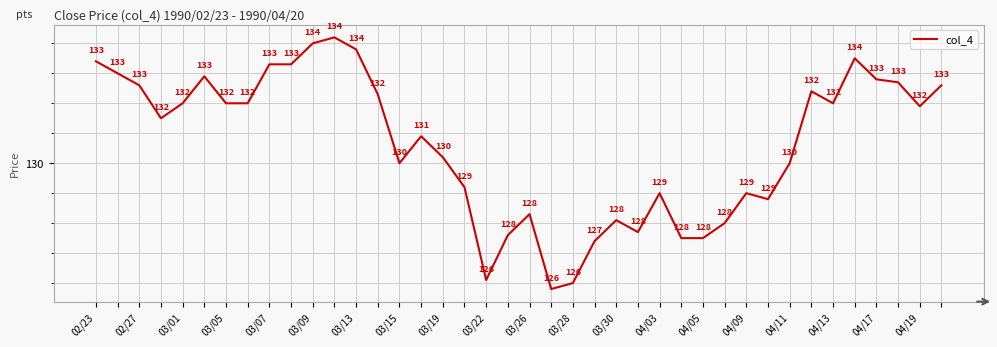

What is the smallest value displayed?

125.8